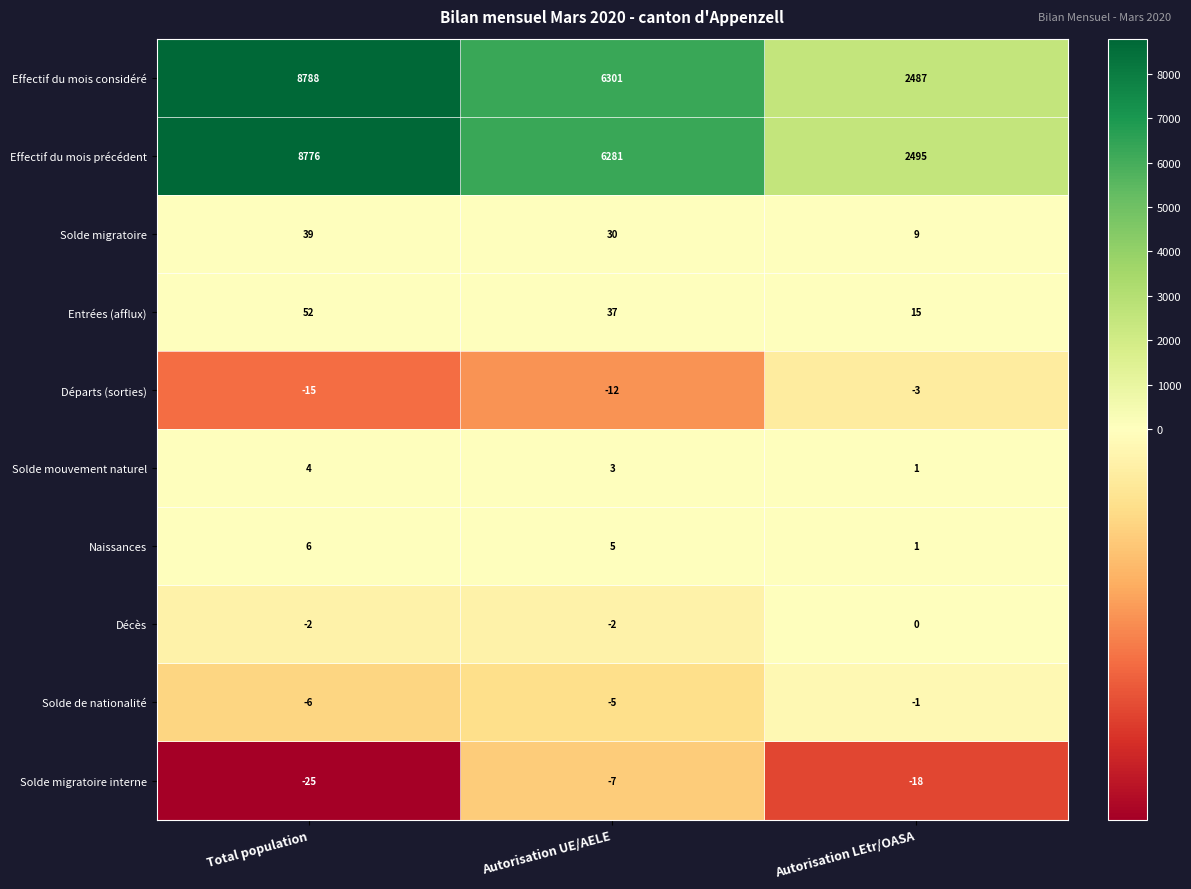

List the series in order of their peak value, highest first.

Effectif du mois considéré, Effectif du mois précédent, Entrées (afflux), Solde migratoire, Naissances, Solde mouvement naturel, Décès, Solde de nationalité, Départs (sorties), Solde migratoire interne